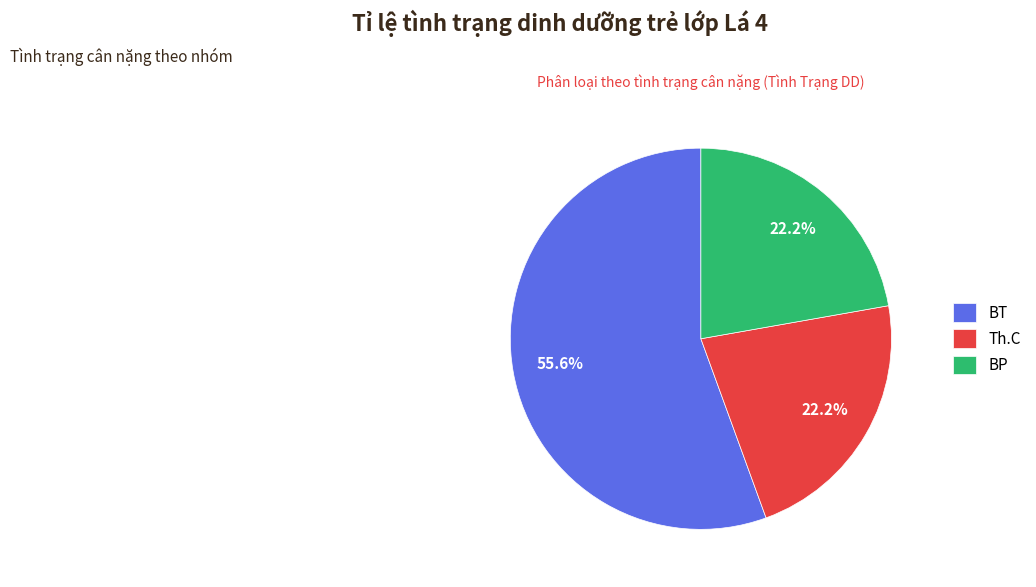

What is the total percentage of Th.C and BP?

44.4%